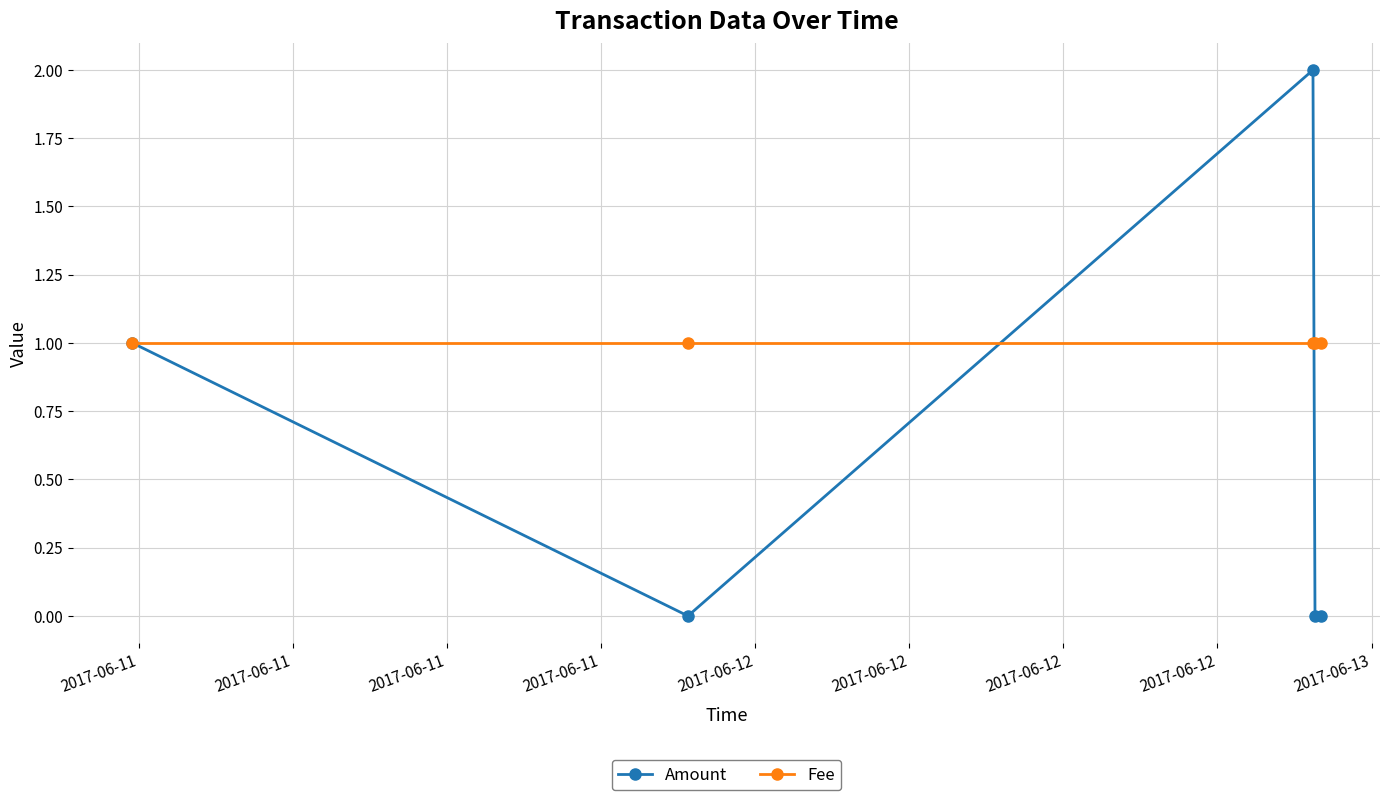

Reading left to right, list all the values displayed in this chart.

Amount: 1	0	2	0	0
Fee: 1	1	1	1	1